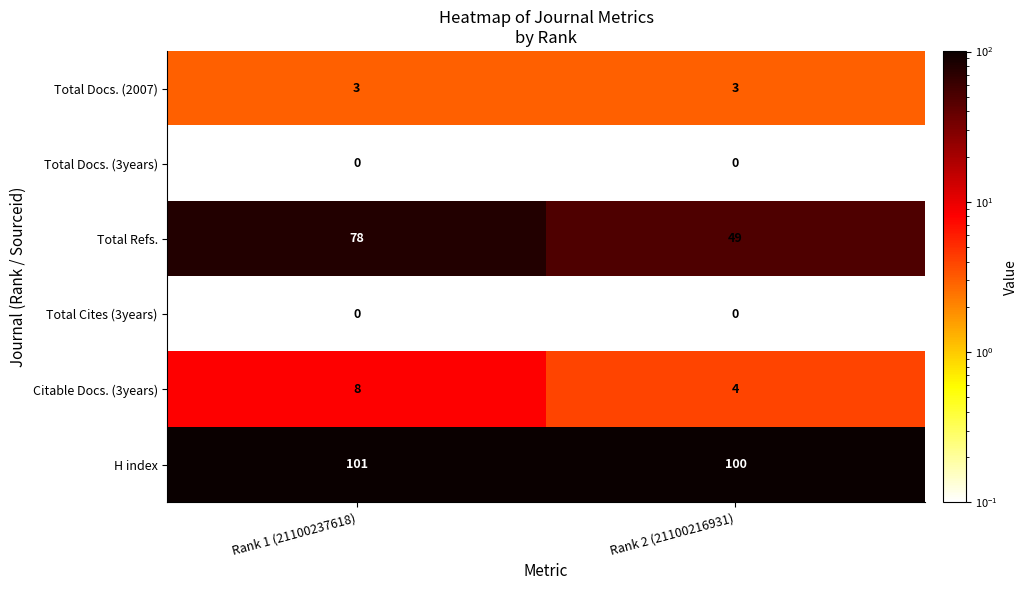

What is the maximum value shown in the chart?

101